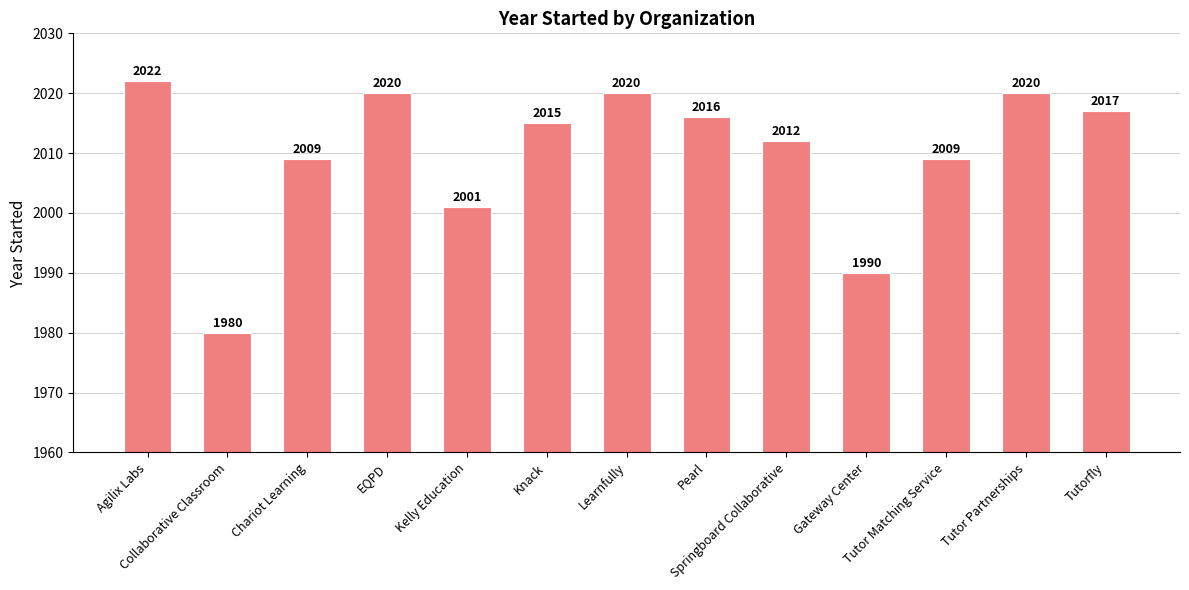

What is the difference between the second highest and minimum values?

40